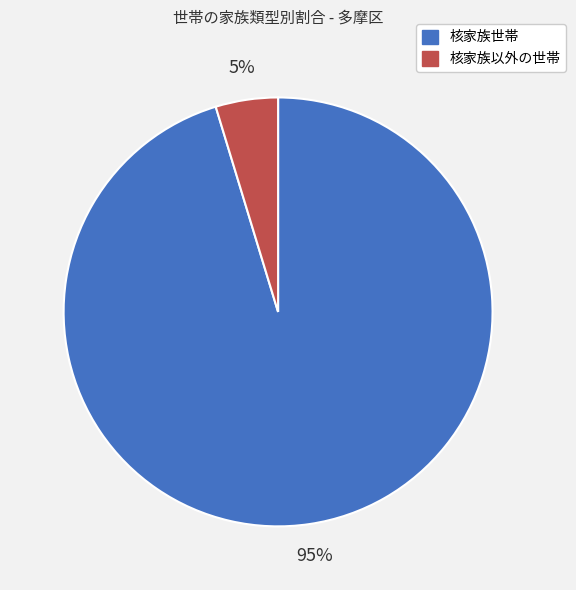

Rank the categories by value from highest to lowest.

核家族世帯, 核家族以外の世帯